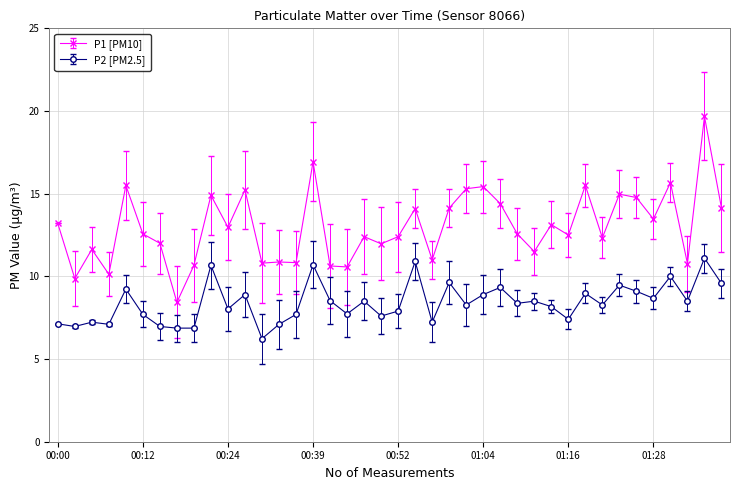

What is the smallest value displayed?

6.2